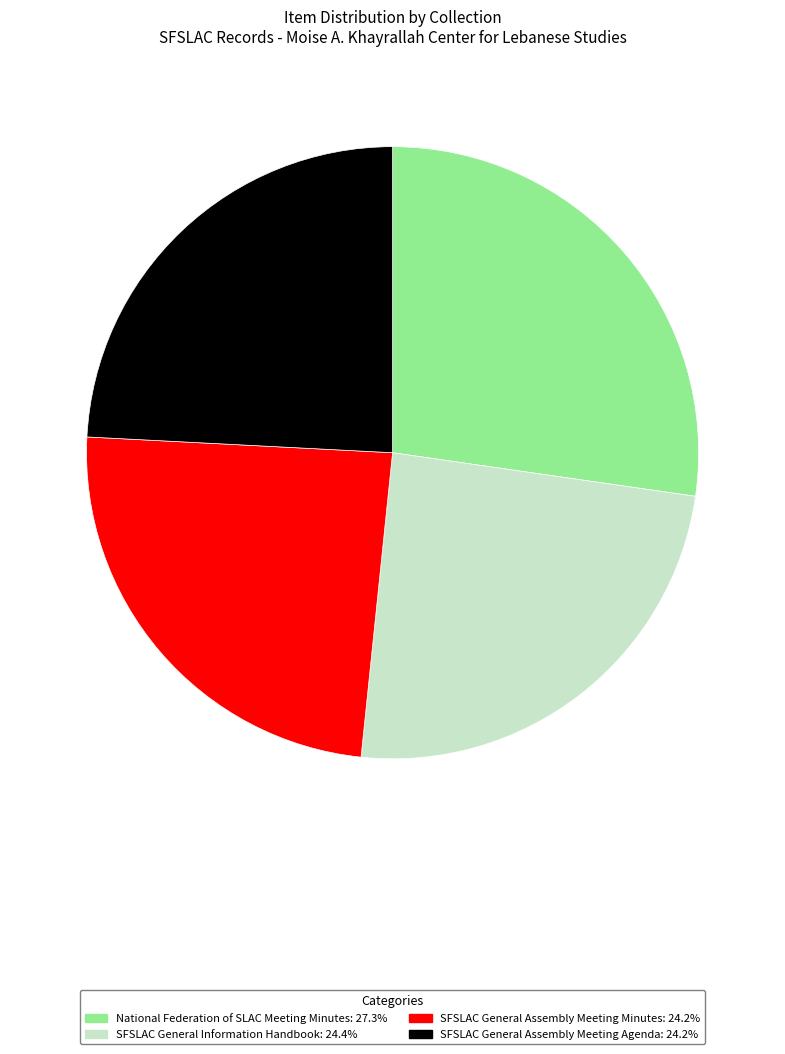

Is there a majority slice in this chart?

No